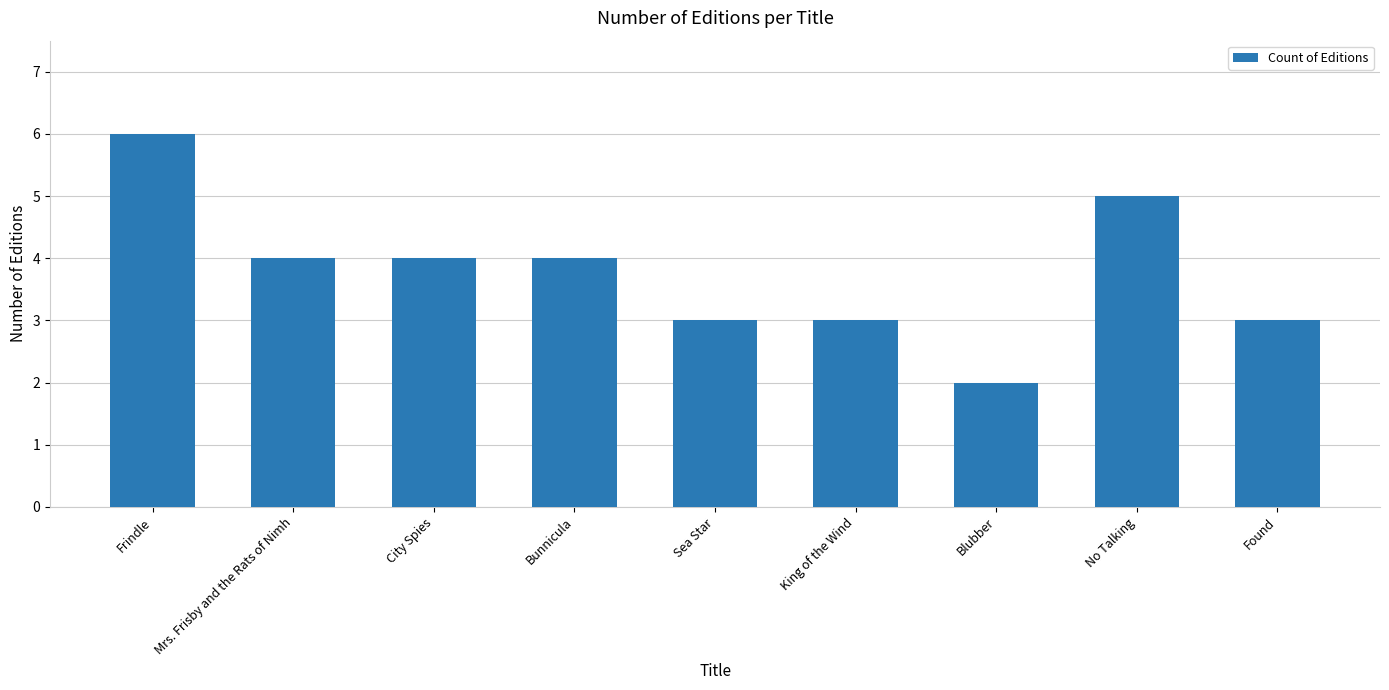

Which label corresponds to the smallest value in the chart?

Blubber